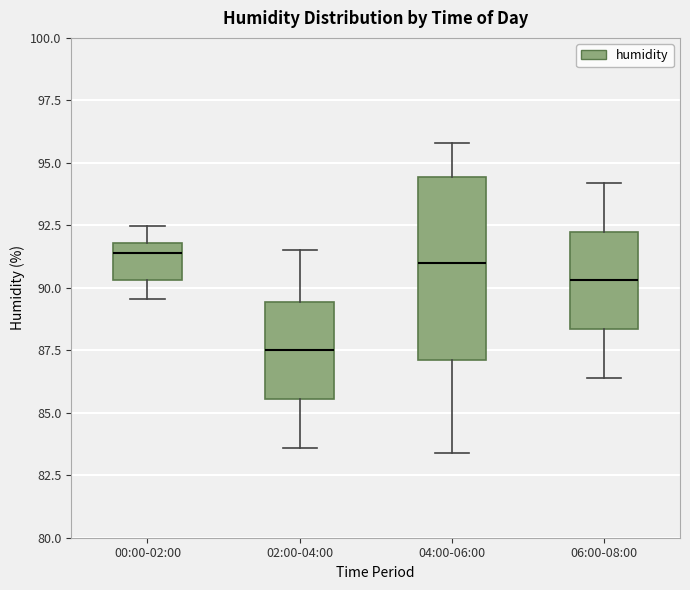

Reading left to right, transcribe this box plot: for each box, give where its median line is, the range the box spans, and where its two whiskers end, as read against the y-axis. The values are not printed on the chart, so give them approximately, as read against the axis.

00:00-02:00: median 91.5, box 90.5 to 92.0, whiskers 89.5 to 92.5
02:00-04:00: median 87.5, box 85.5 to 89.5, whiskers 83.5 to 91.5
04:00-06:00: median 91.0, box 87.0 to 94.5, whiskers 83.5 to 96.0
06:00-08:00: median 90.5, box 88.5 to 92.5, whiskers 86.5 to 94.0